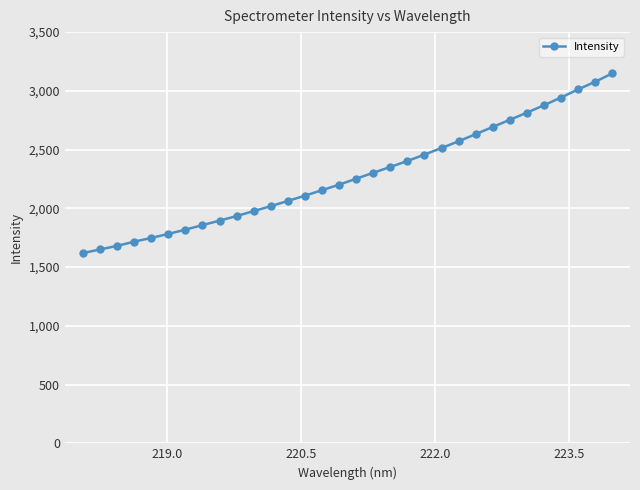

How many data points does each series have?

32